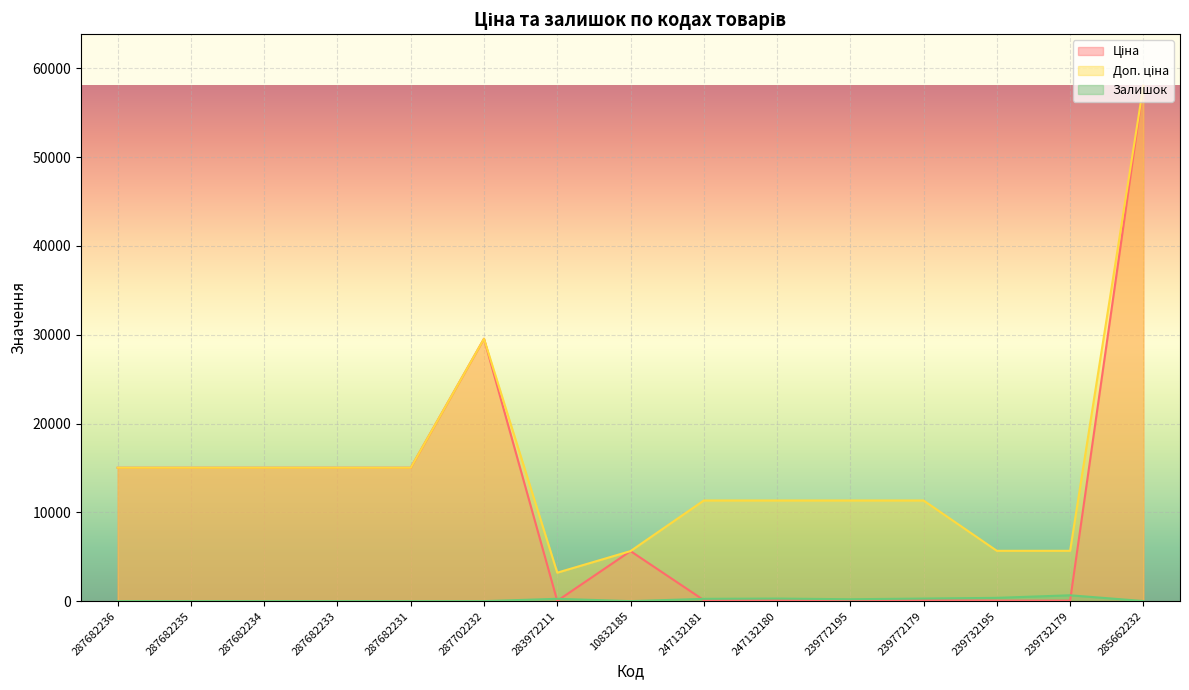

True or false: Залишок and Доп. ціна intersect in this chart.

False